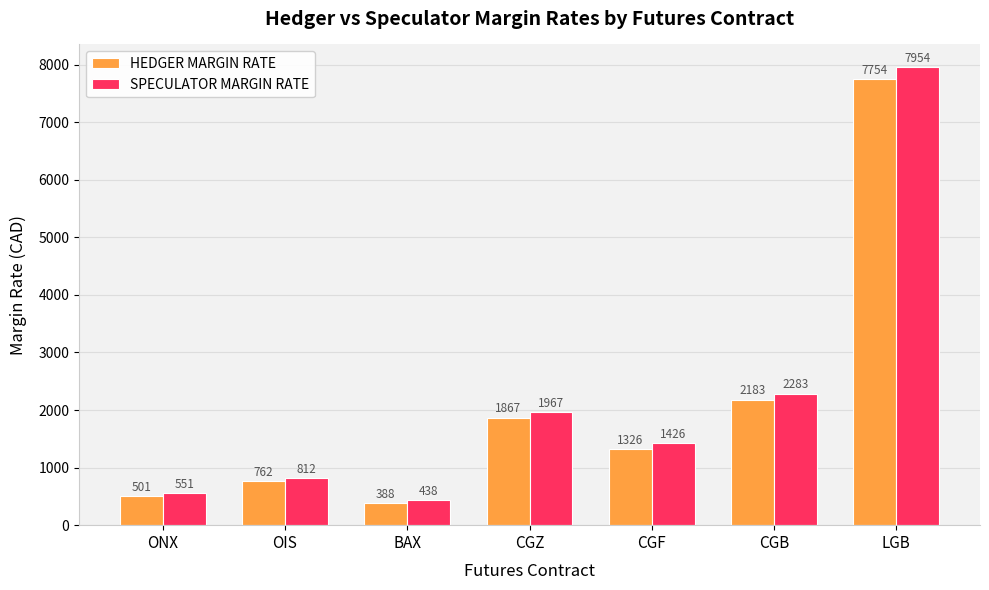

Does the chart contain stacked bars?

No